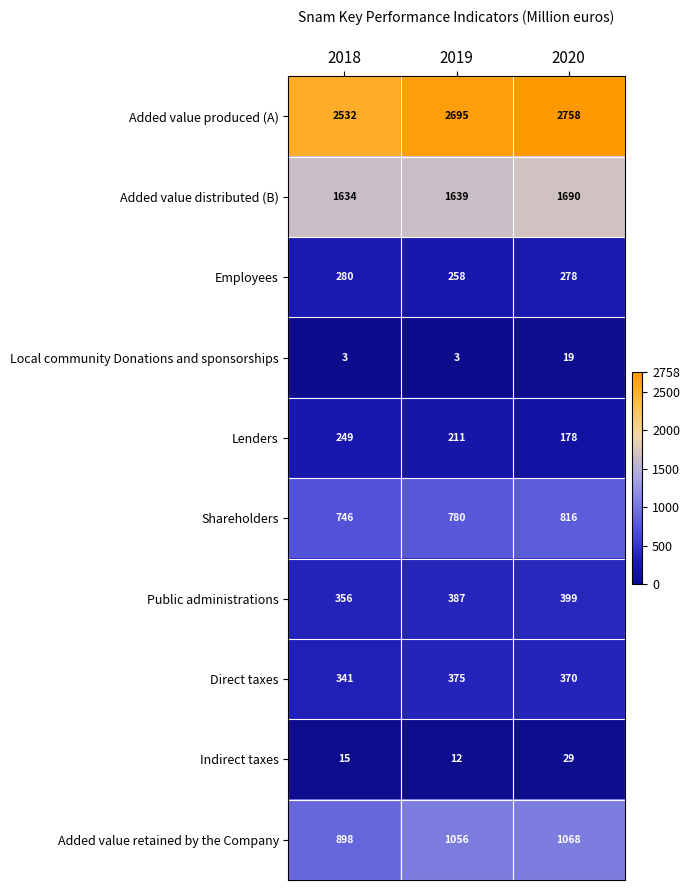

Which series has the largest range (max minus min)?

Added value produced (A)